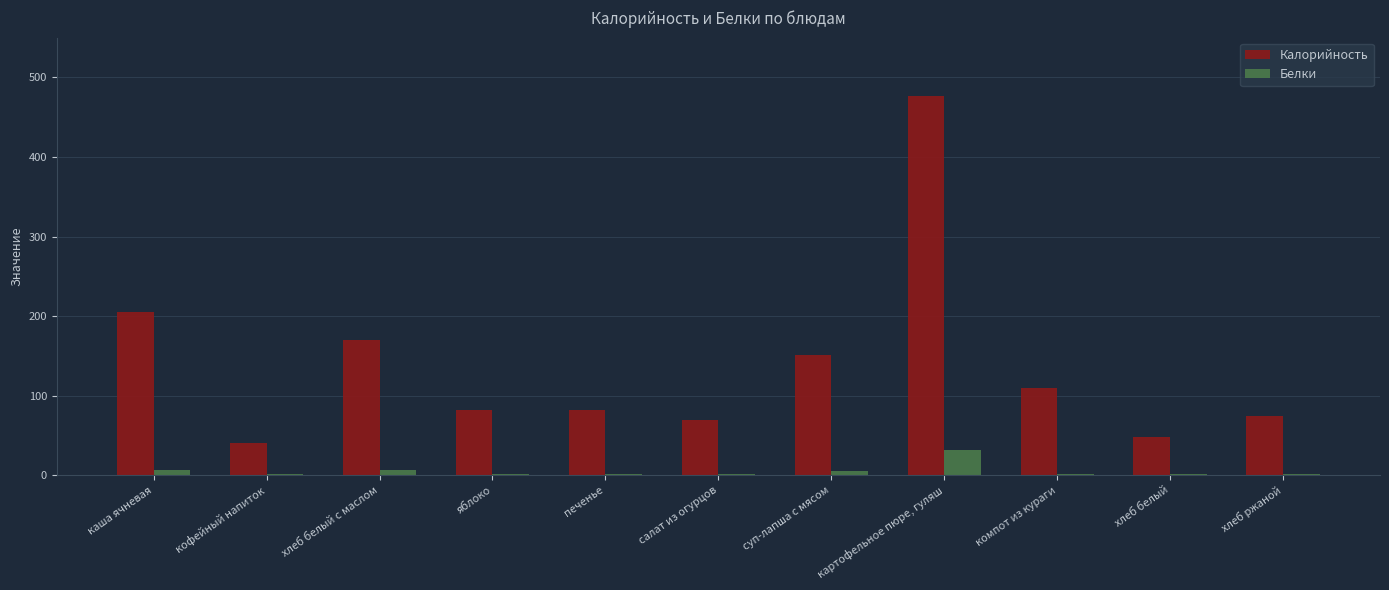

How many groups of bars are there?

11